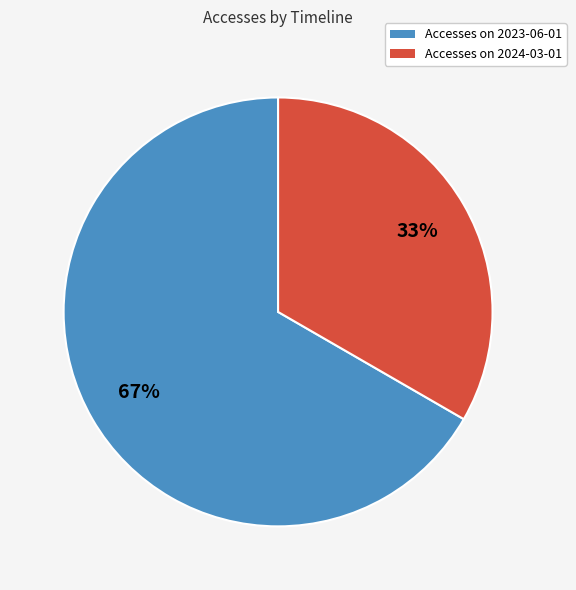

Which category accounts for the majority?

Accesses on 2023-06-01